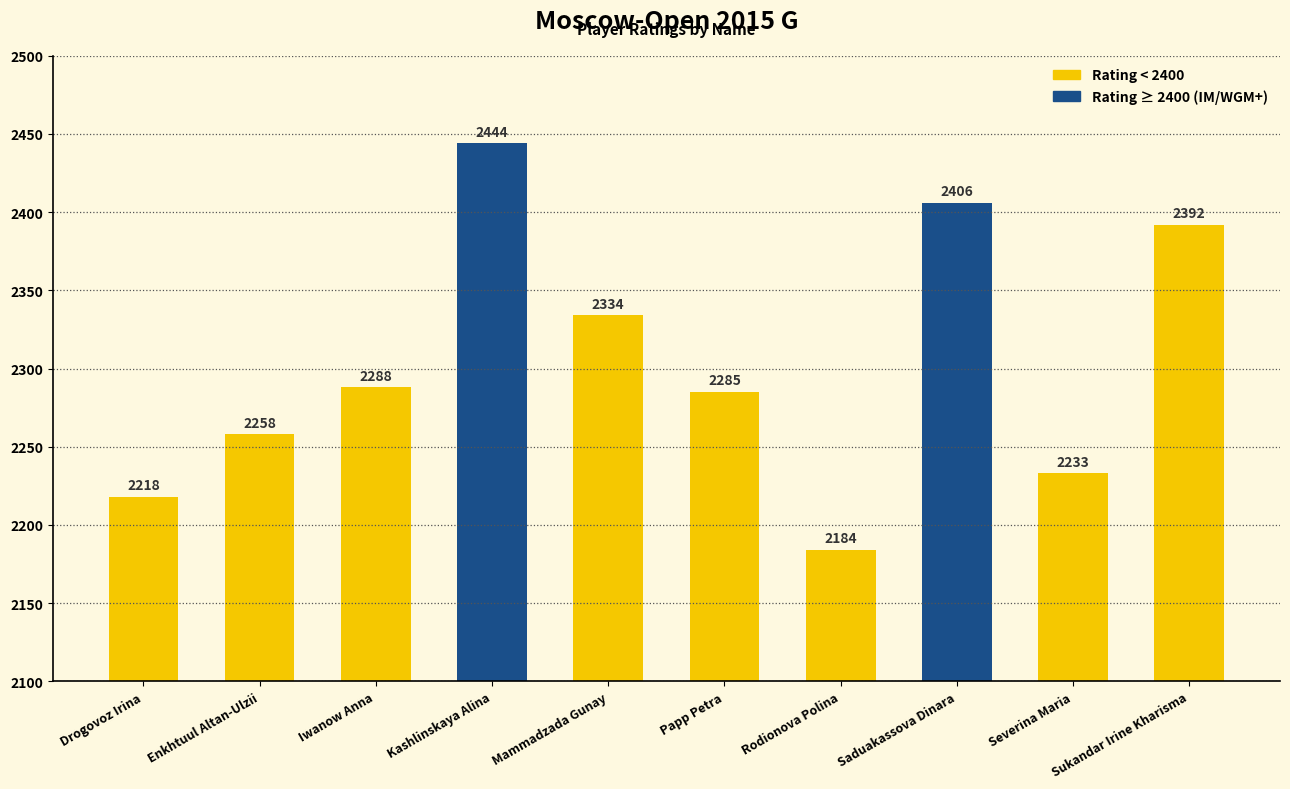

How many values are below 2288?

5